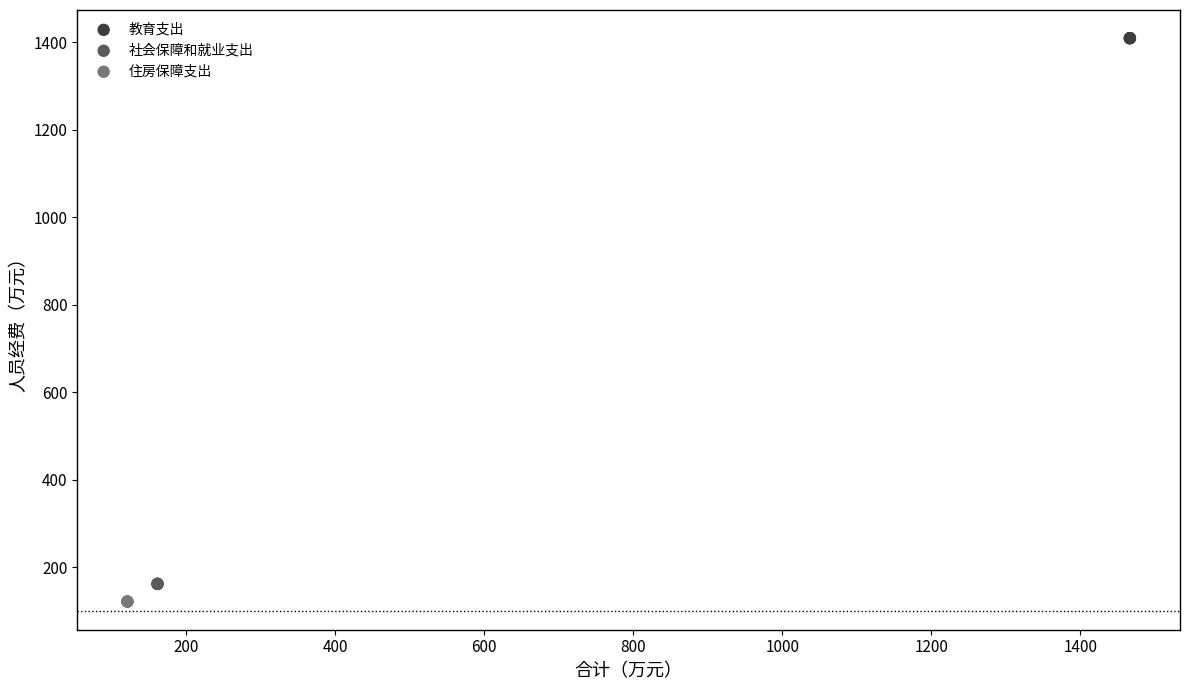

Which series contains the lowest Y value?

住房保障支出